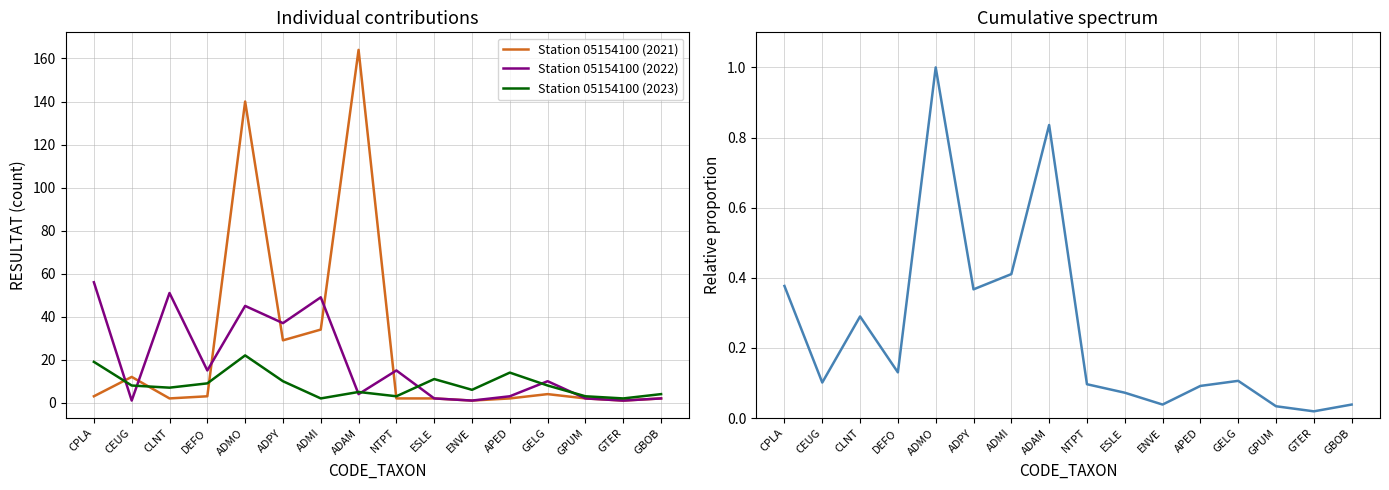

Which label corresponds to the smallest value in the chart?

GTER